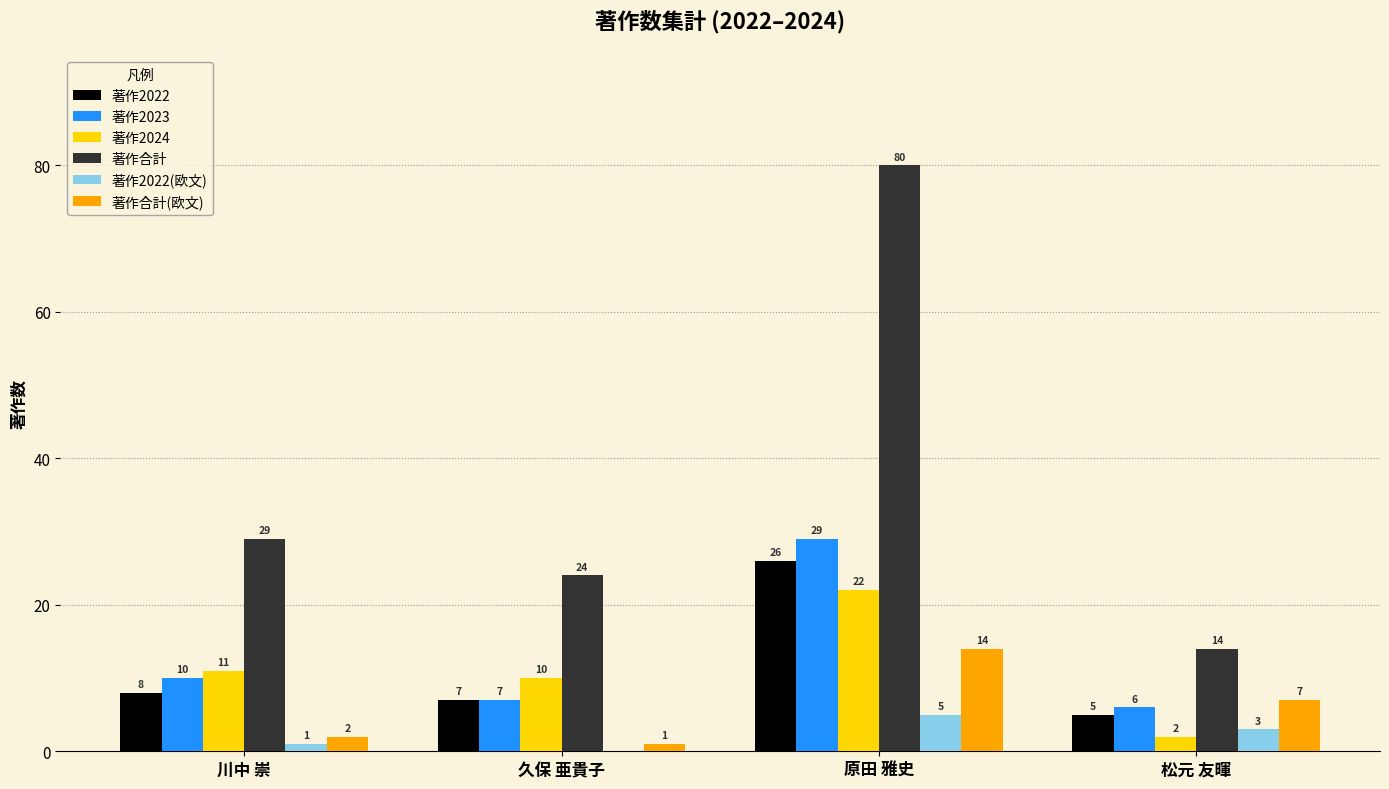

What are all the series names shown in the legend?

著作2022, 著作2023, 著作2024, 著作合計, 著作2022(欧文), 著作合計(欧文)